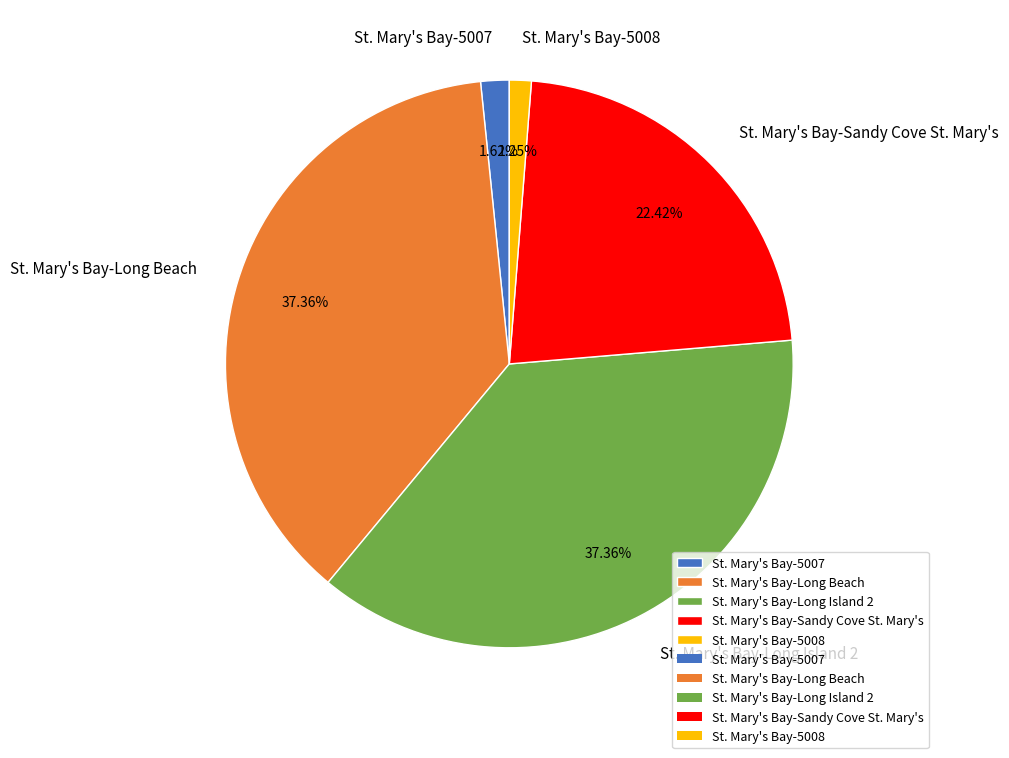

Do St. Mary's Bay-Sandy Cove St. Mary's and St. Mary's Bay-5007 together represent more than half of the pie?

No